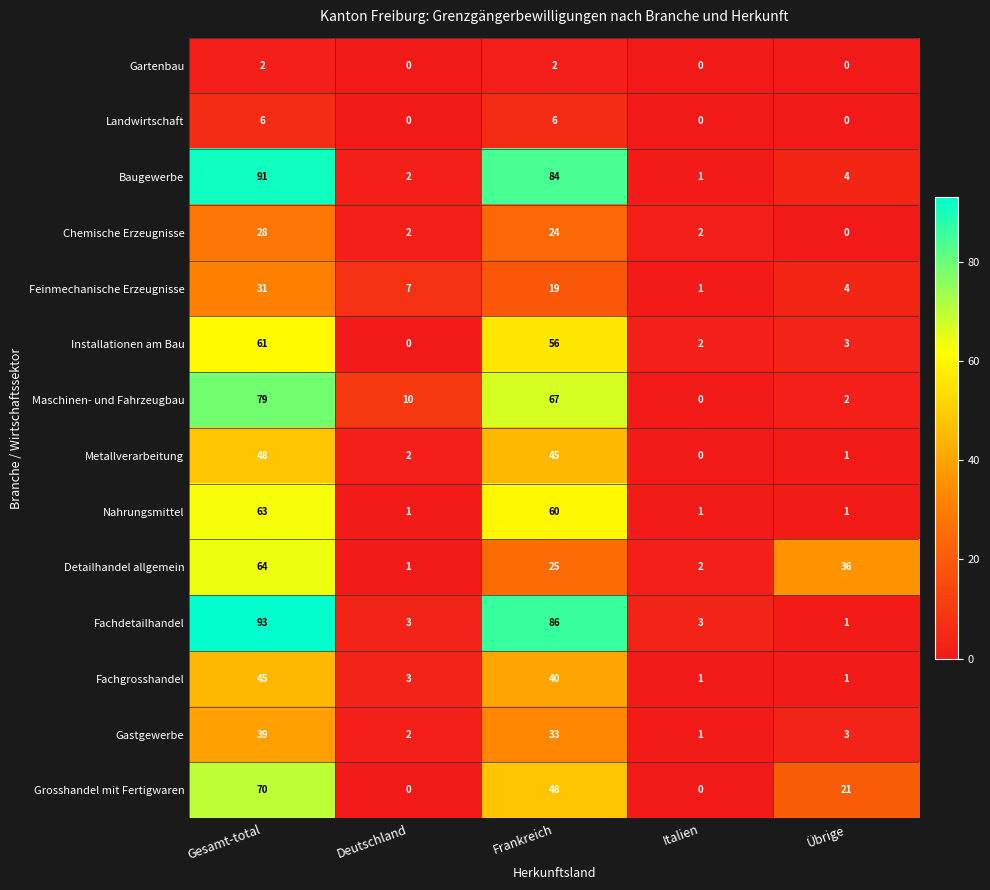

How many series are shown in this chart?

14